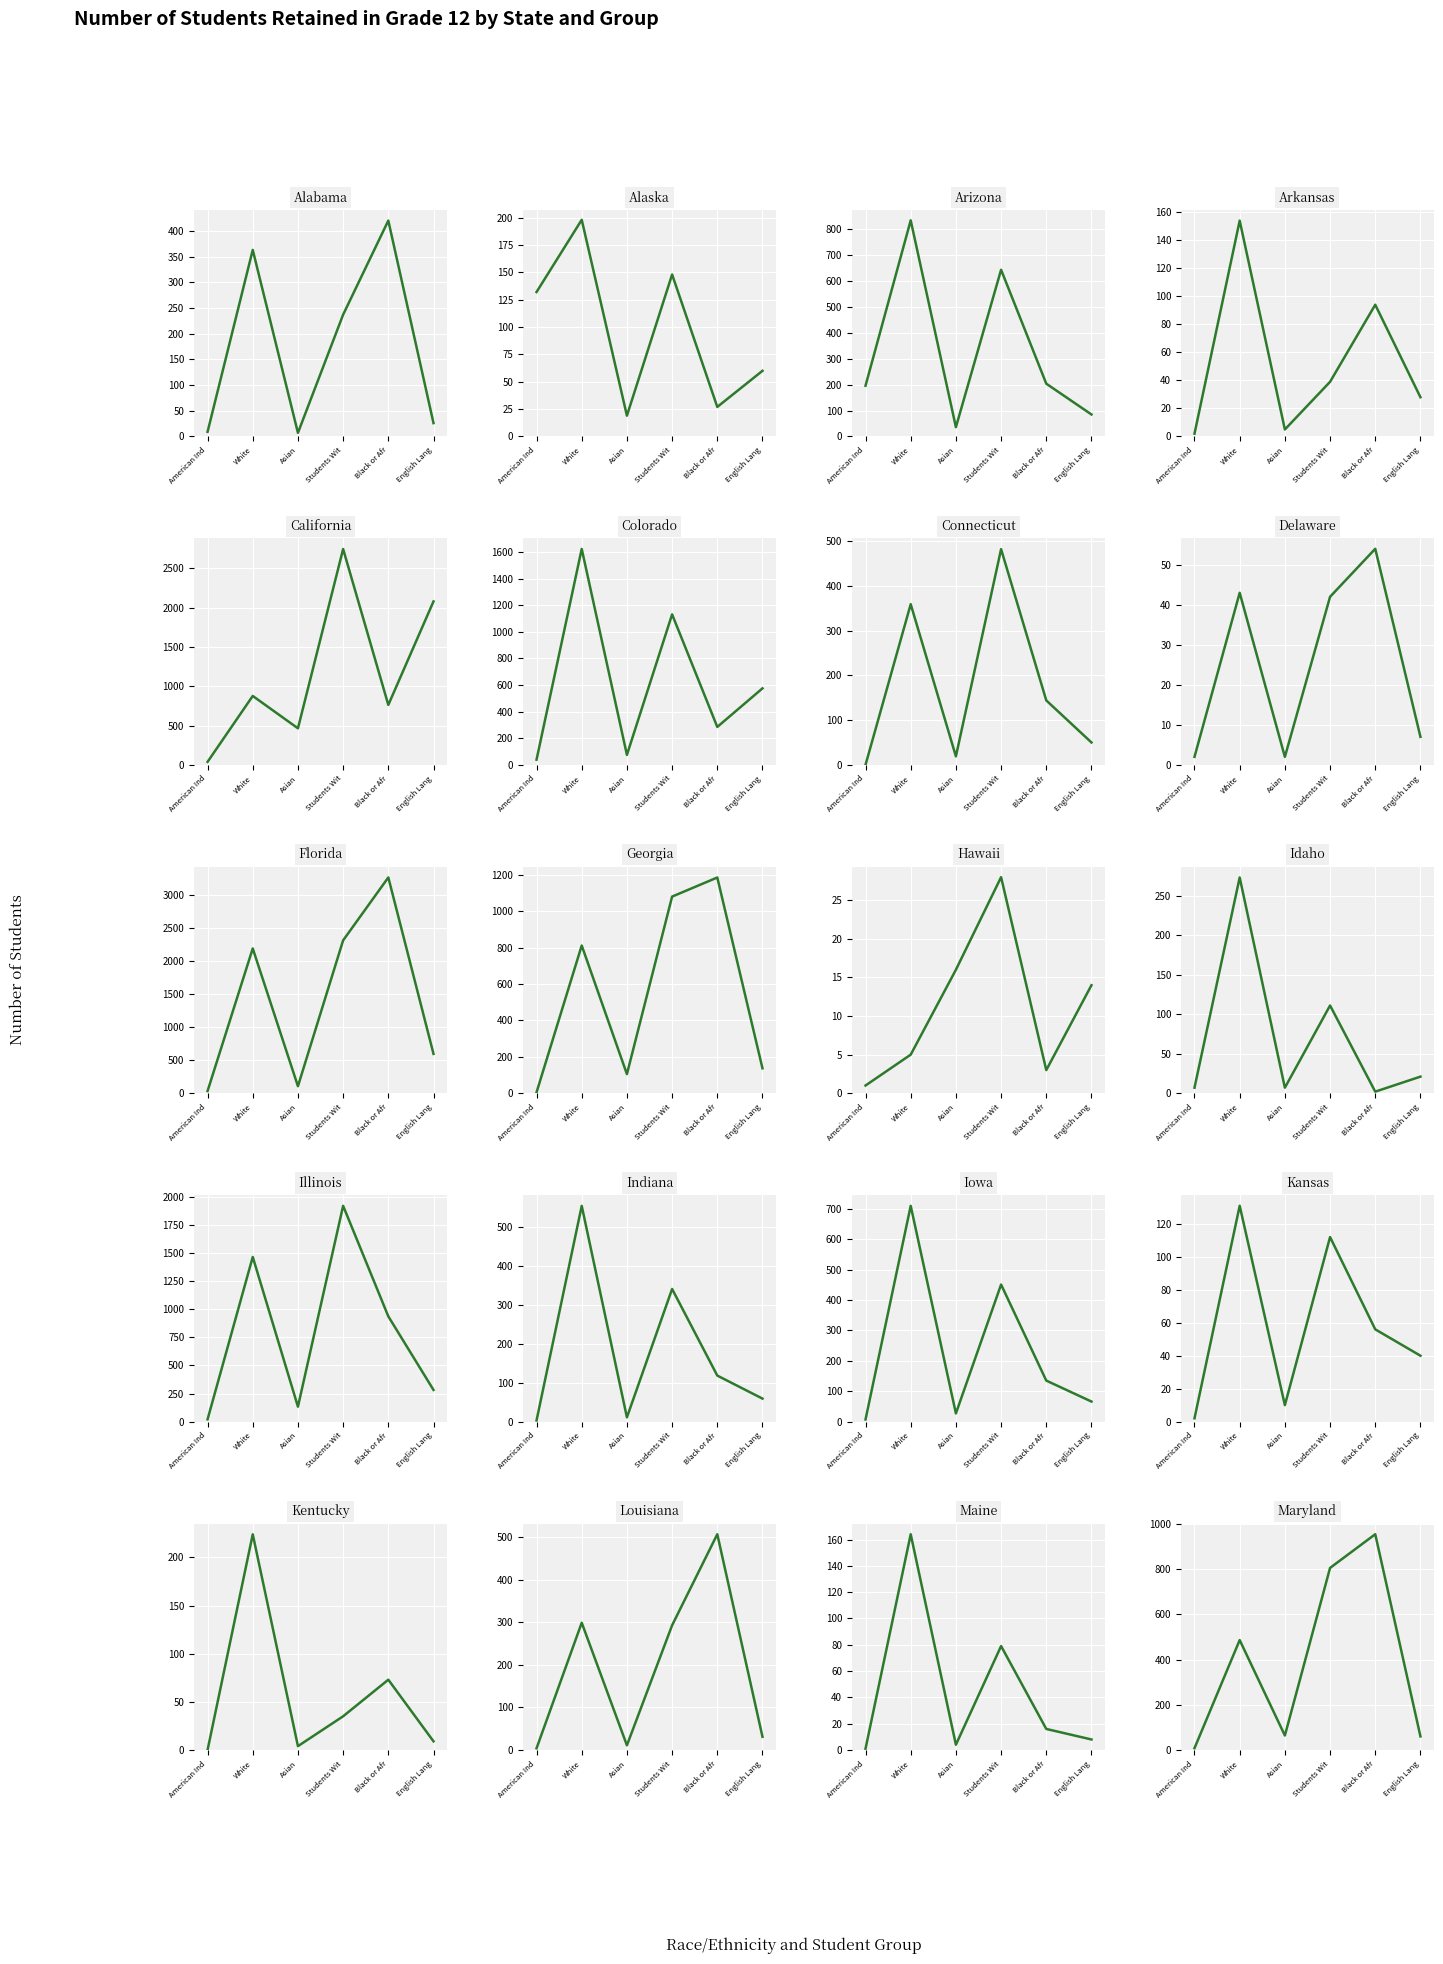

List the series in order of their peak value, highest first.

Black or African American, Students With Disabilities, White, English Language Learners, Asian, American Indian or Alaska Native